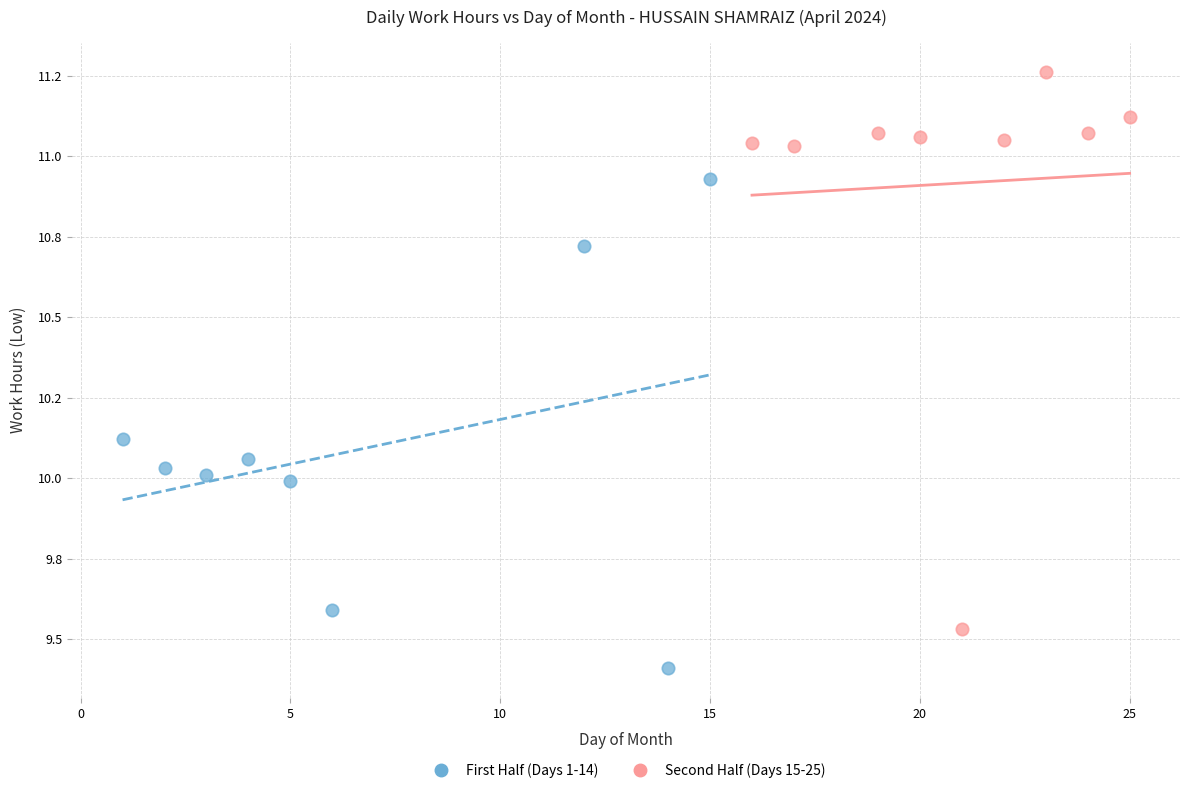

What are all the series names shown in the legend?

First Half (Days 1-14), Second Half (Days 15-25)